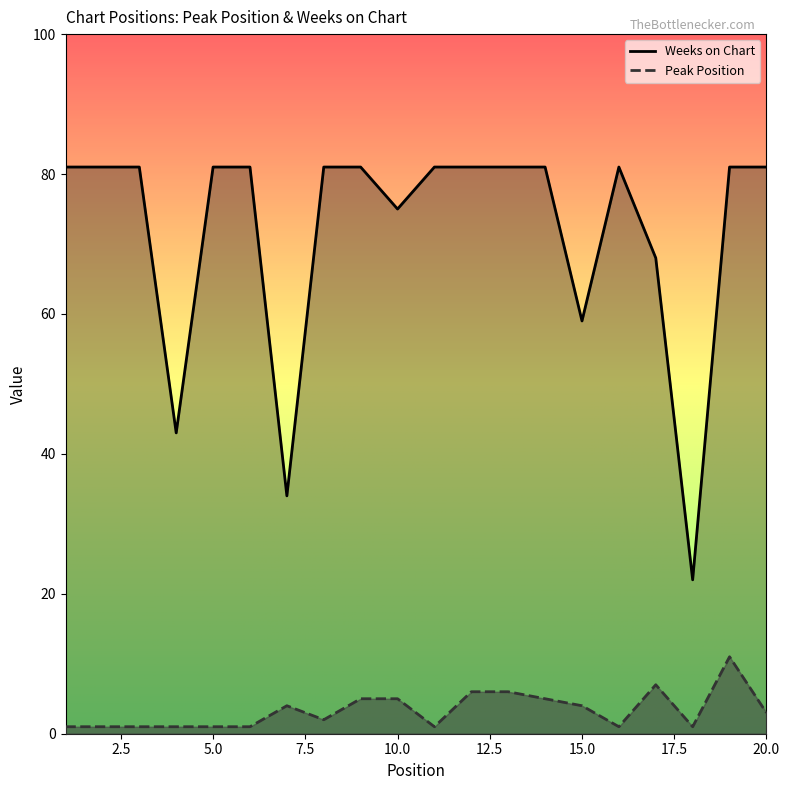

True or false: Peak Position has a value of 6 at 12.

True